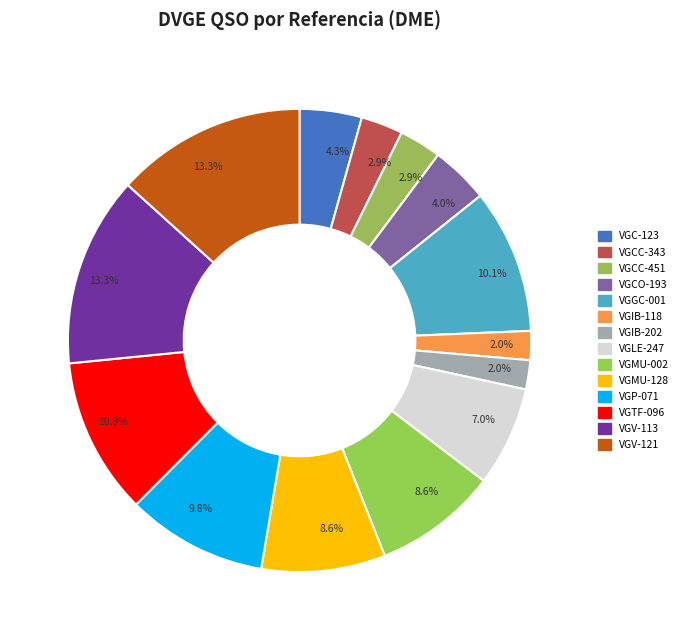

How many slices are in this pie chart?

14